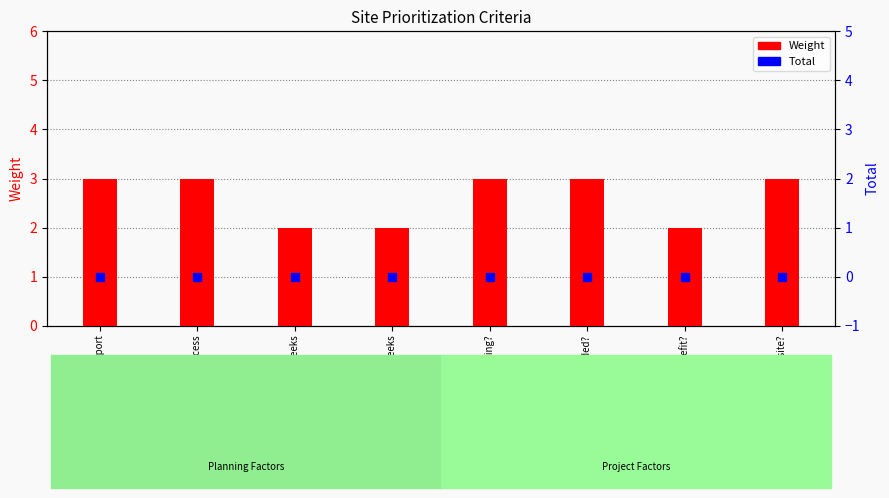

At how many categories does at least one series exceed 2?

5